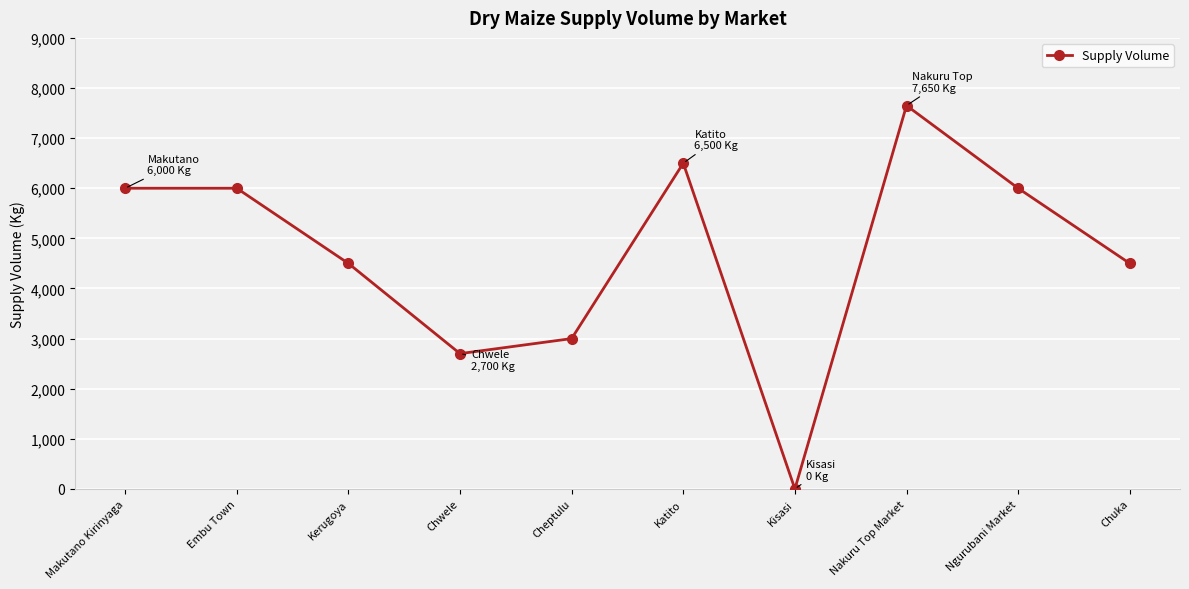

Reading left to right, transcribe all the data shown in this chart.

6000	6000	4500	2700	3000	6500	0	7650	6000	4500